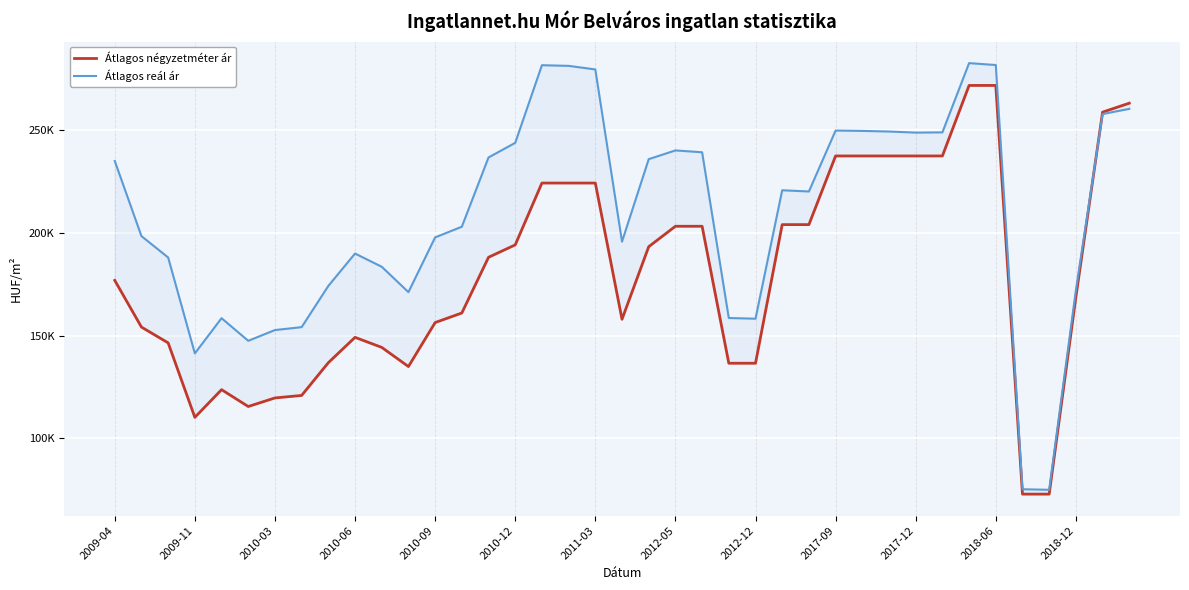

What are all the series names shown in the legend?

Átlagos négyzetméter ár, Átlagos reál ár